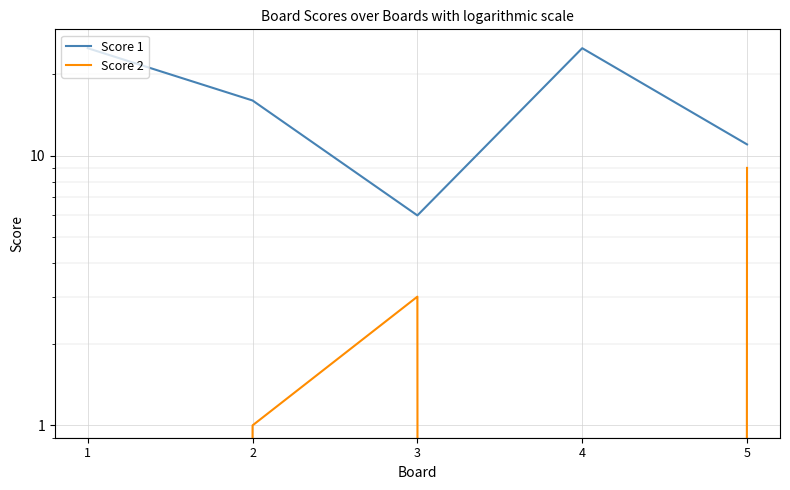

The Score 2 series shows 0 at 4. True or false?

True